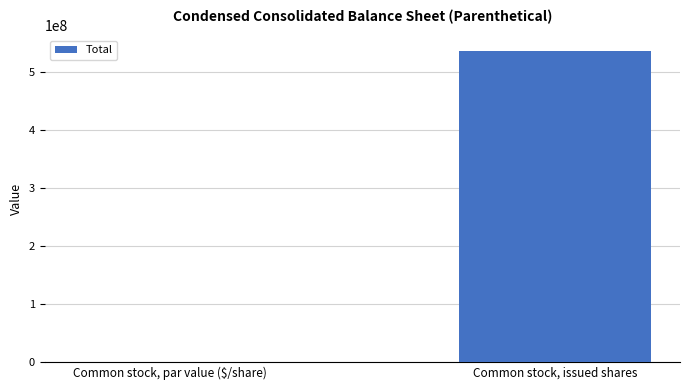

What is the greatest value displayed?

536431204